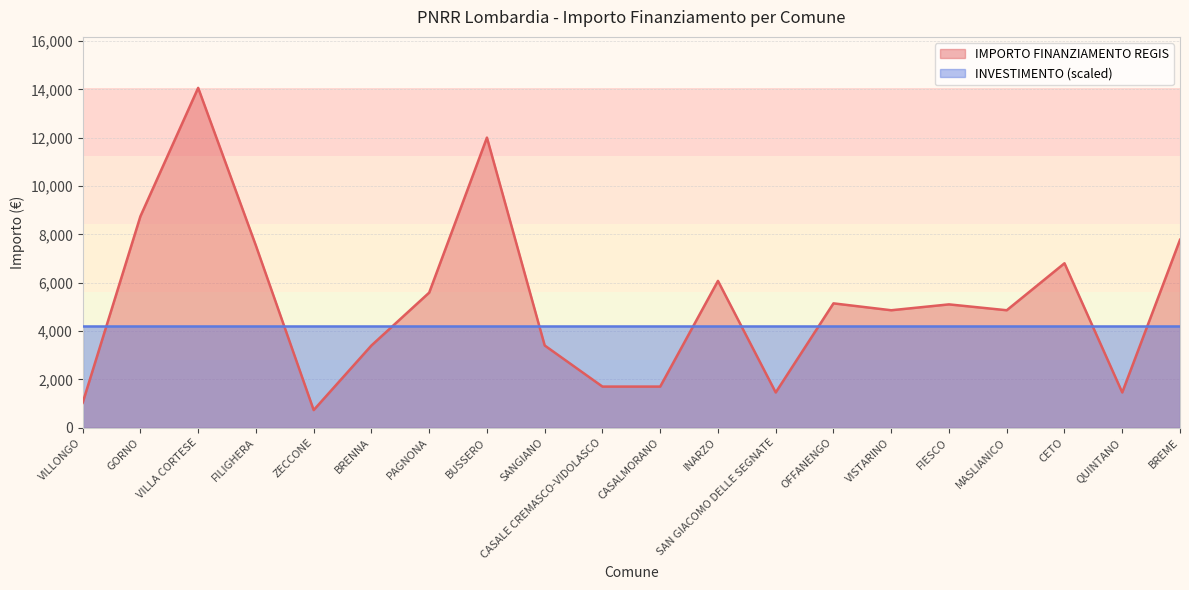

Rank the categories by value from highest to lowest.

VILLA CORTESE, BUSSERO, GORNO, BREME, FILIGHERA, CETO, INARZO, PAGNONA, OFFANENGO, FIESCO, VISTARINO, MASLIANICO, BRENNA, SANGIANO, CASALE CREMASCO-VIDOLASCO, CASALMORANO, SAN GIACOMO DELLE SEGNATE, QUINTANO, VILLONGO, ZECCONE